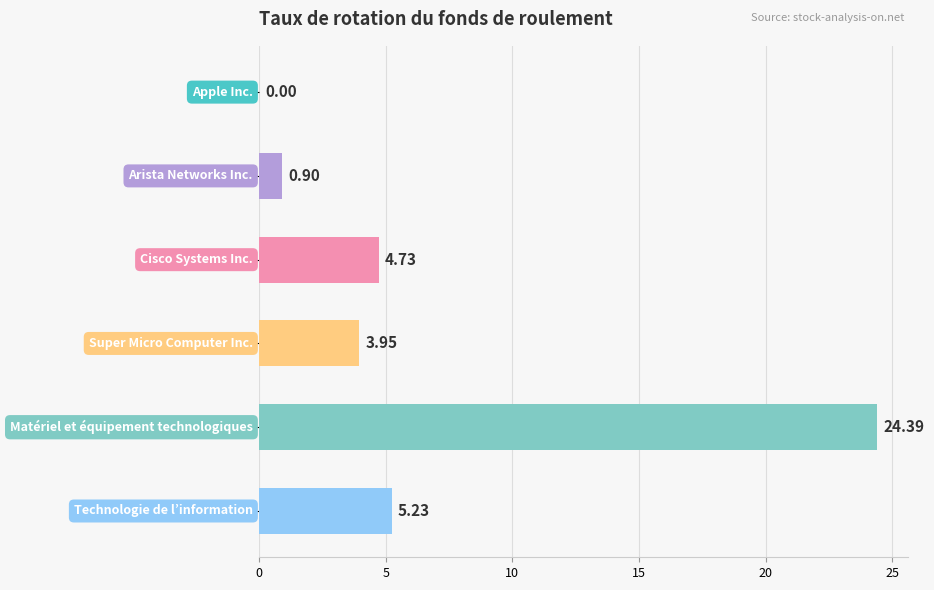

What is the sum of all values?

39.2